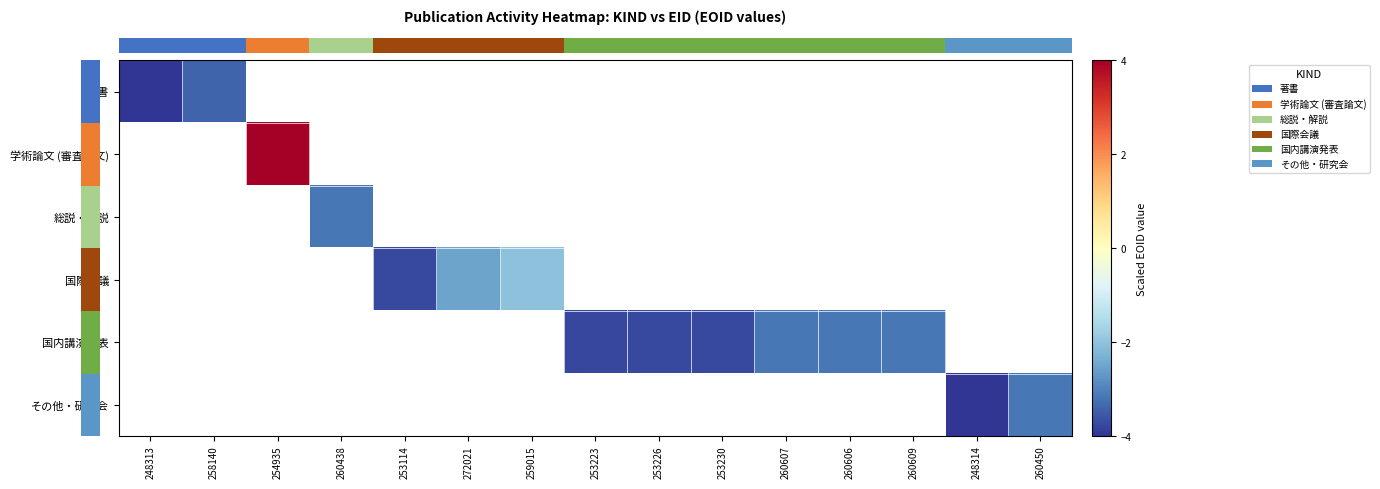

Is the value of row_0 at 258140 greater than the value of row_4 at 253226?

Yes